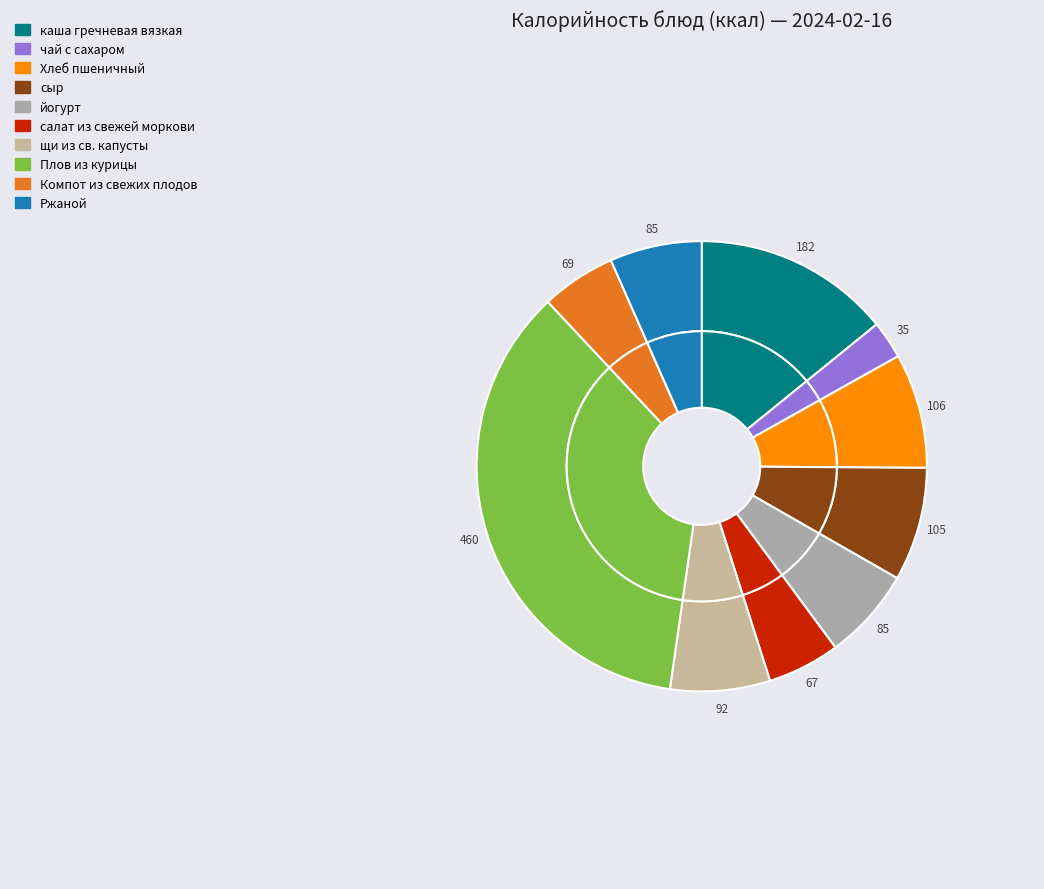

To the nearest percent, what is the average slice percentage?

10%